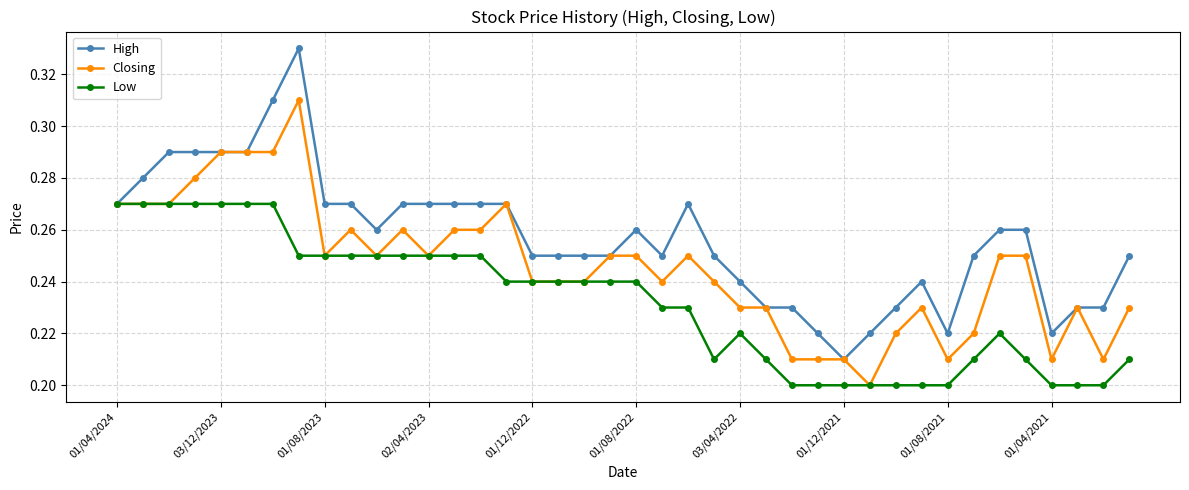

True or false: Low has more than 1 points higher than both neighbors.

True